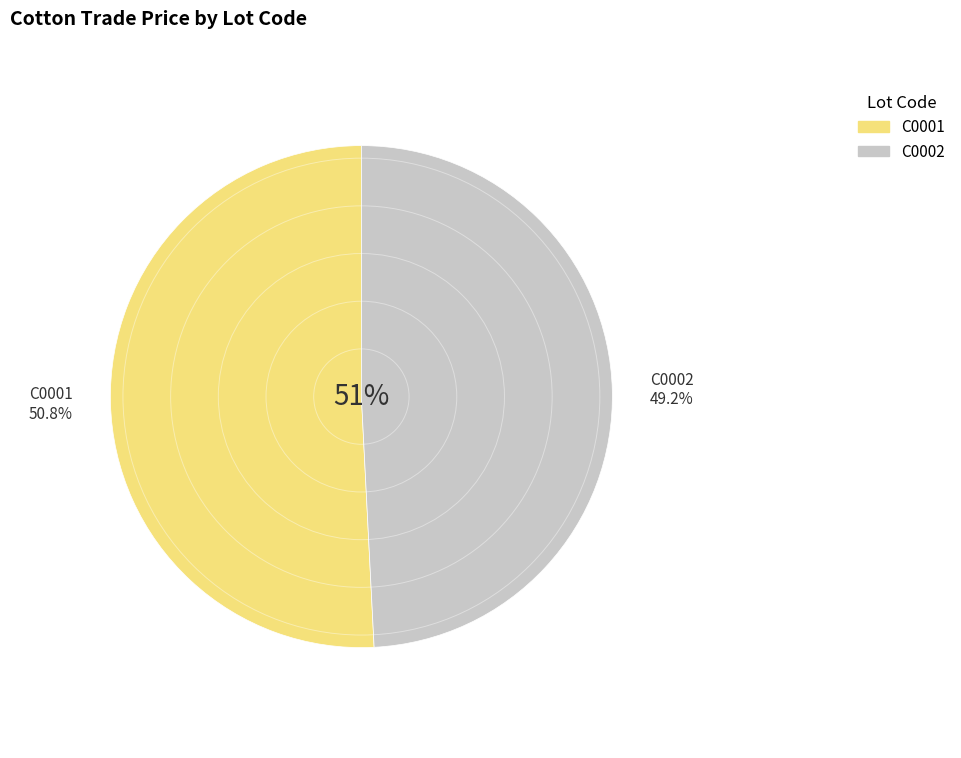

How many slices are in this pie chart?

2